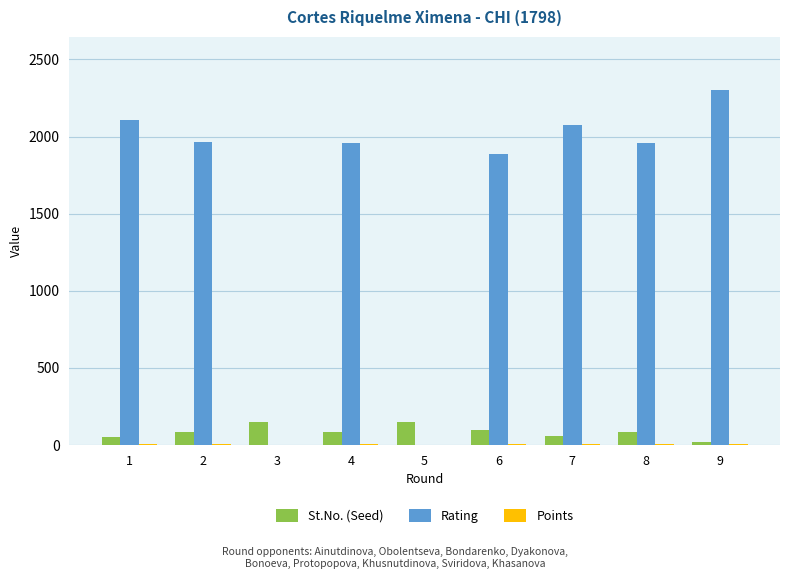

What is the maximum value for Rating?

2301.0